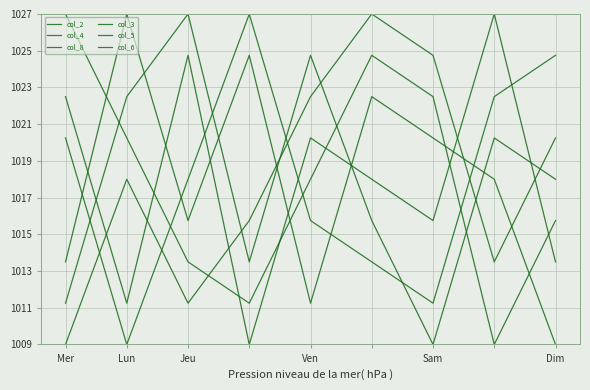

How many lines are shown in the chart?

6